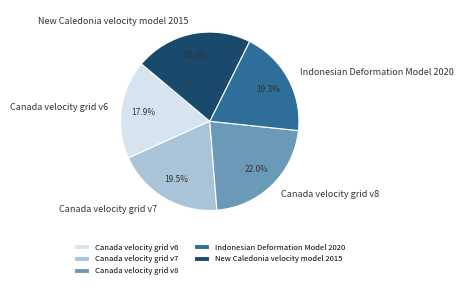

Does Canada velocity grid v6 account for over 50% of the chart?

No